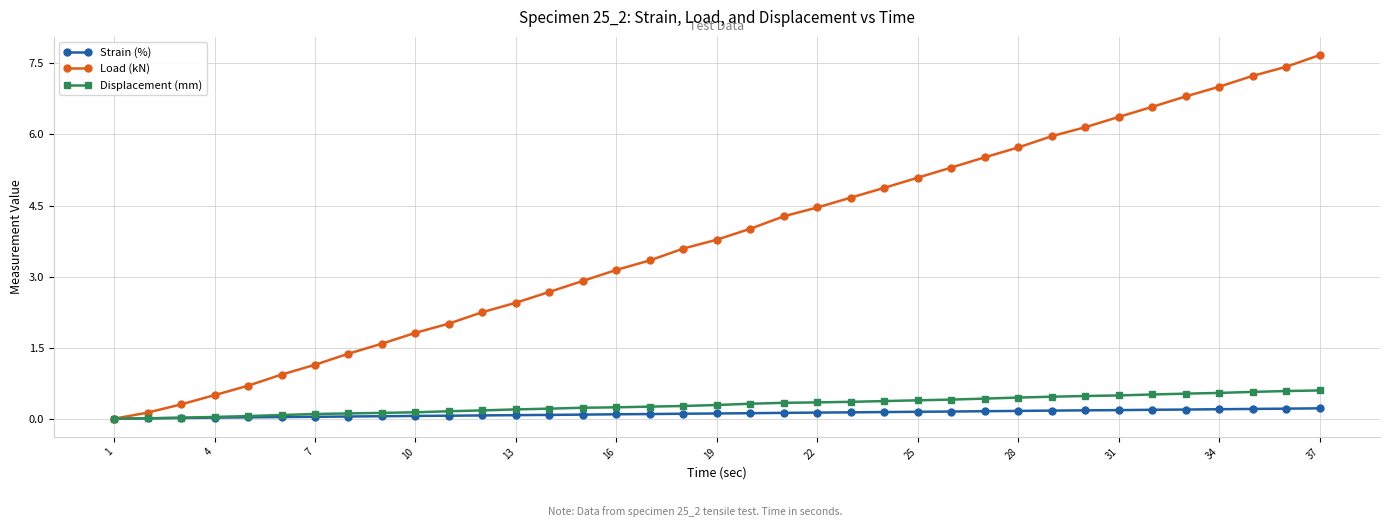

Which series has the largest total across all categories?

Load (kN)